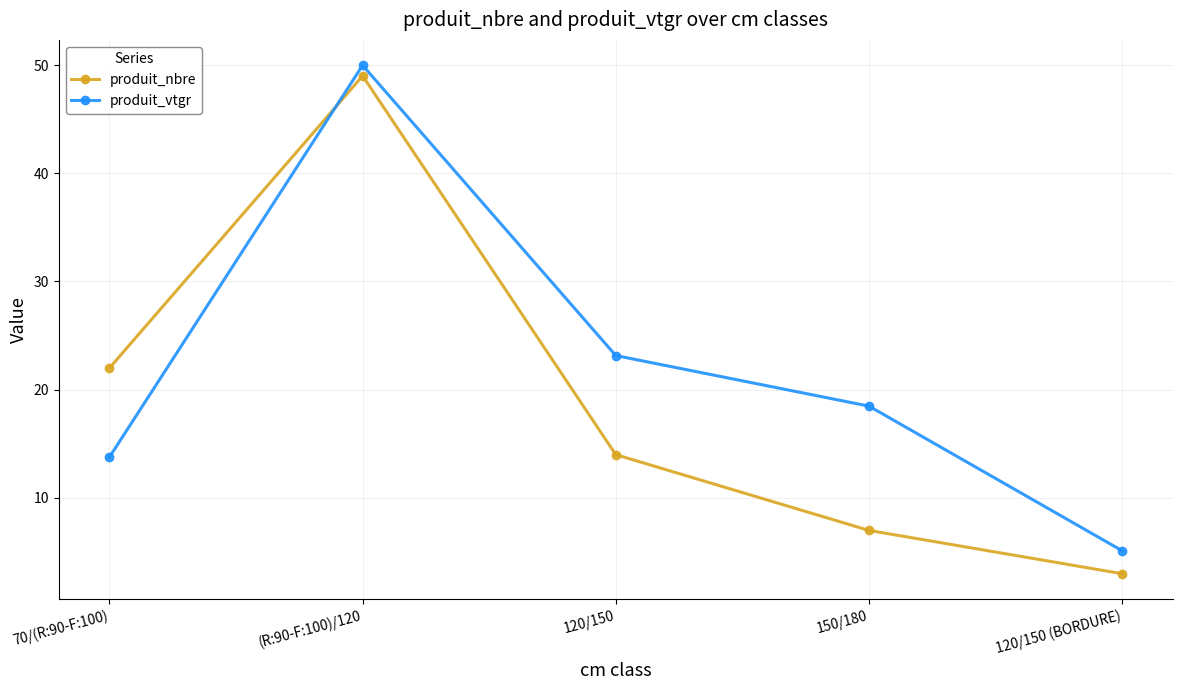

Reading left to right, transcribe all the data shown in this chart.

produit_nbre: 22.0	49.0	14.0	7.0	3.0
produit_vtgr: 13.8	50.0	23.2	18.5	5.1